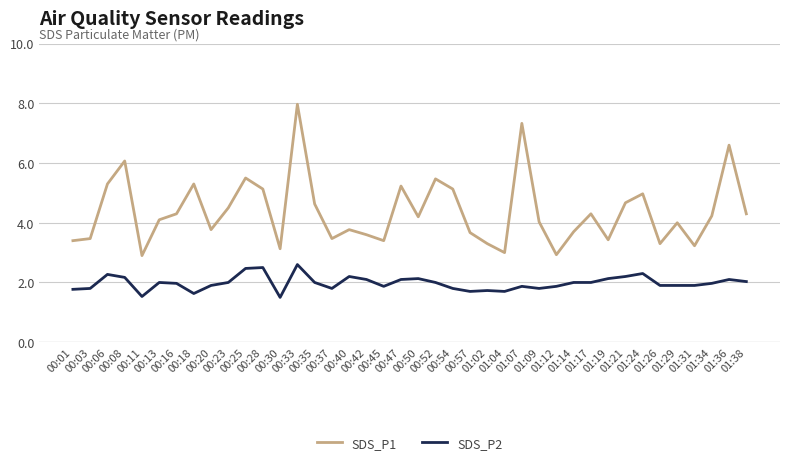

True or false: SDS_P1 has a value of 3.1 at 00:30.

True